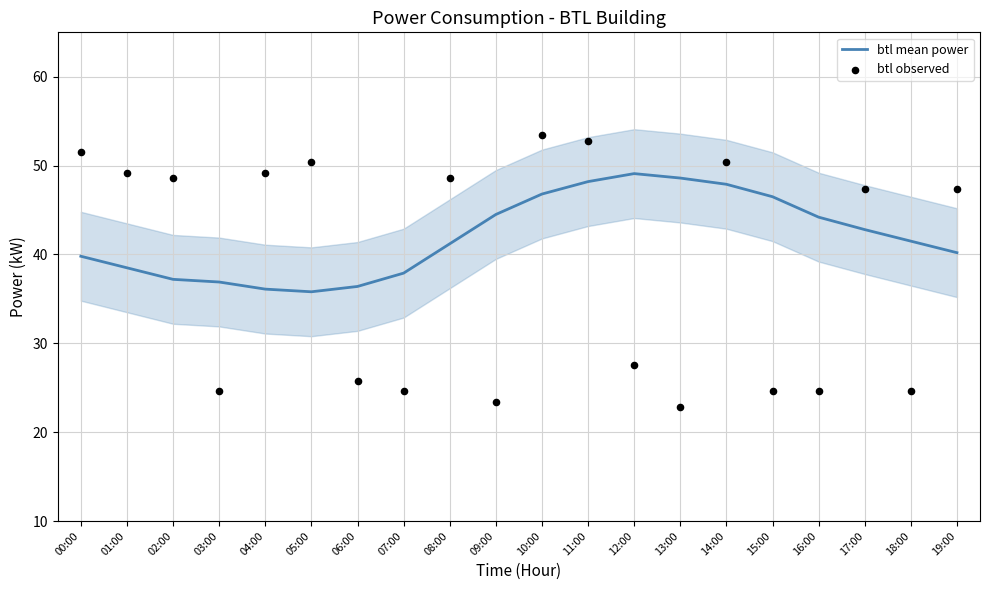

Which series reaches the maximum Y coordinate?

btl observed